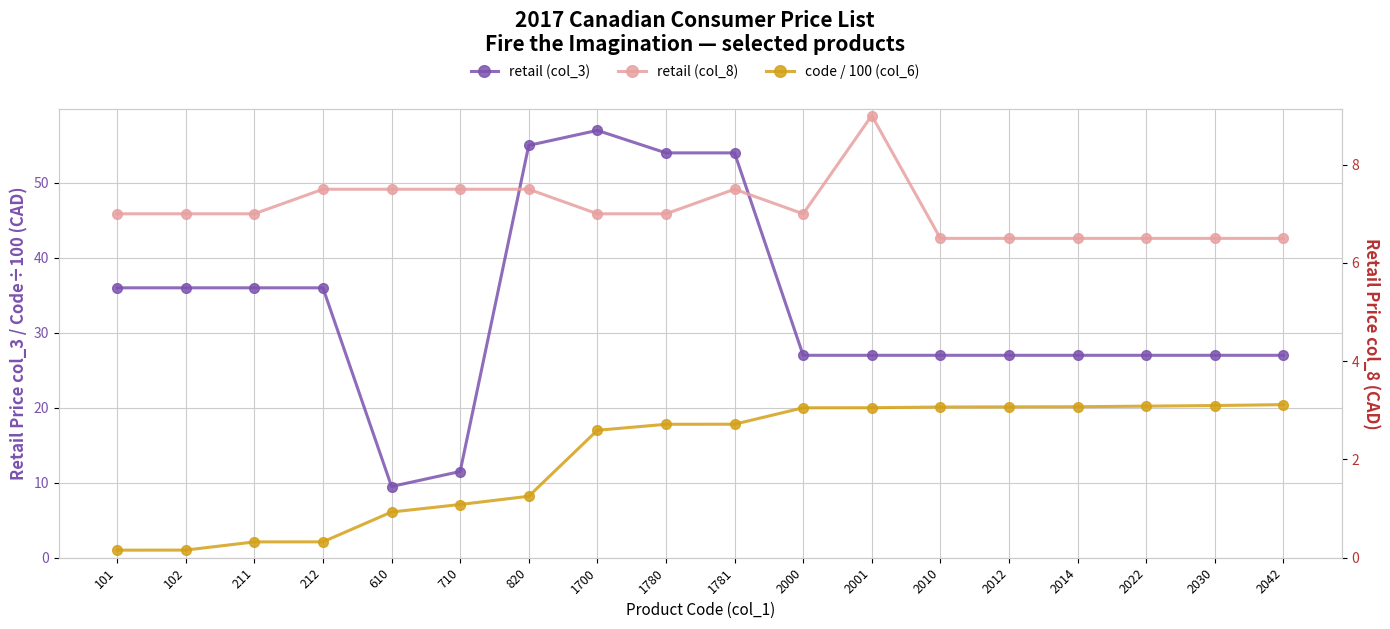

List the labels in order of retail (col_8) value, largest first.

2001, 212, 610, 710, 820, 1781, 101, 102, 211, 1700, 1780, 2000, 2010, 2012, 2014, 2022, 2030, 2042